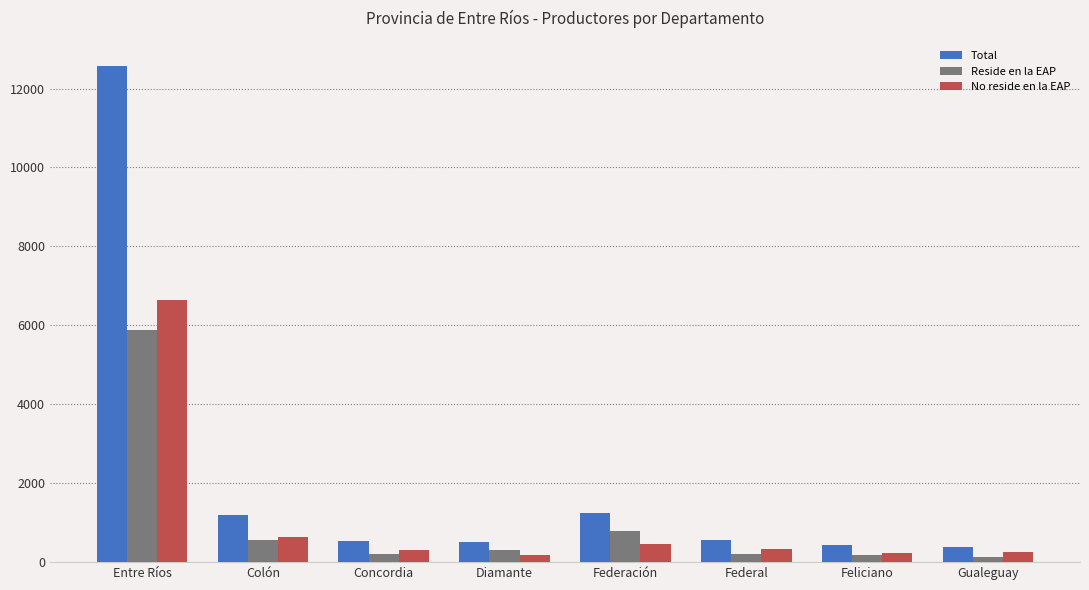

Read the Reside en la EAP value at Gualeguay.

137